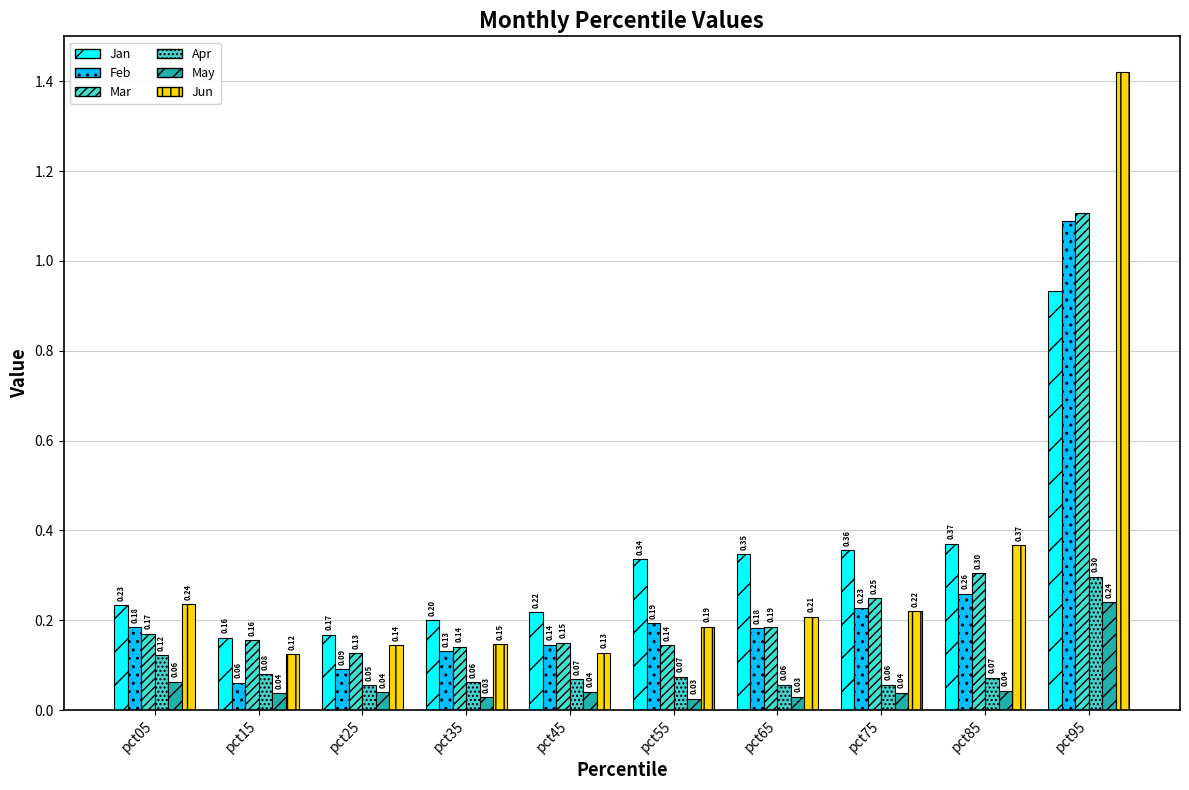

Which series changed the most between pct25 and pct85?

Jun